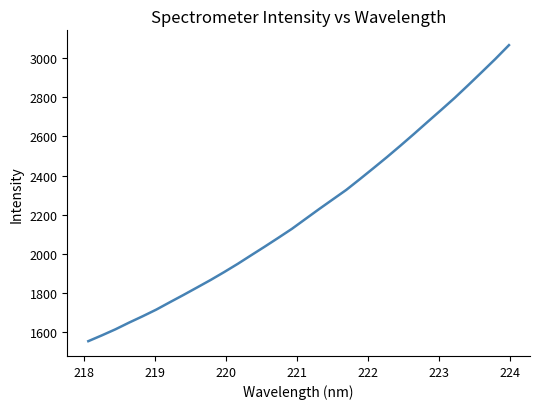

What is the smallest value displayed?

1555.4